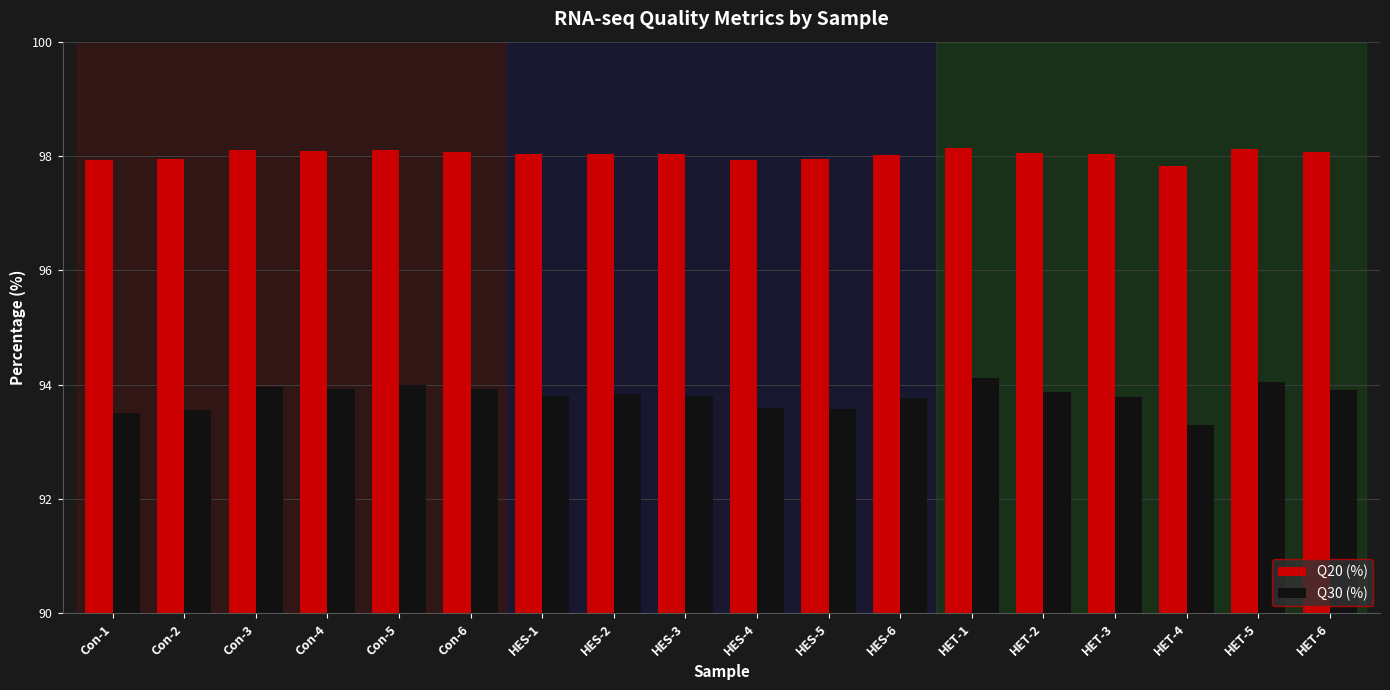

List the series in order of their overall mean, highest first.

Q20 (%), Q30 (%)